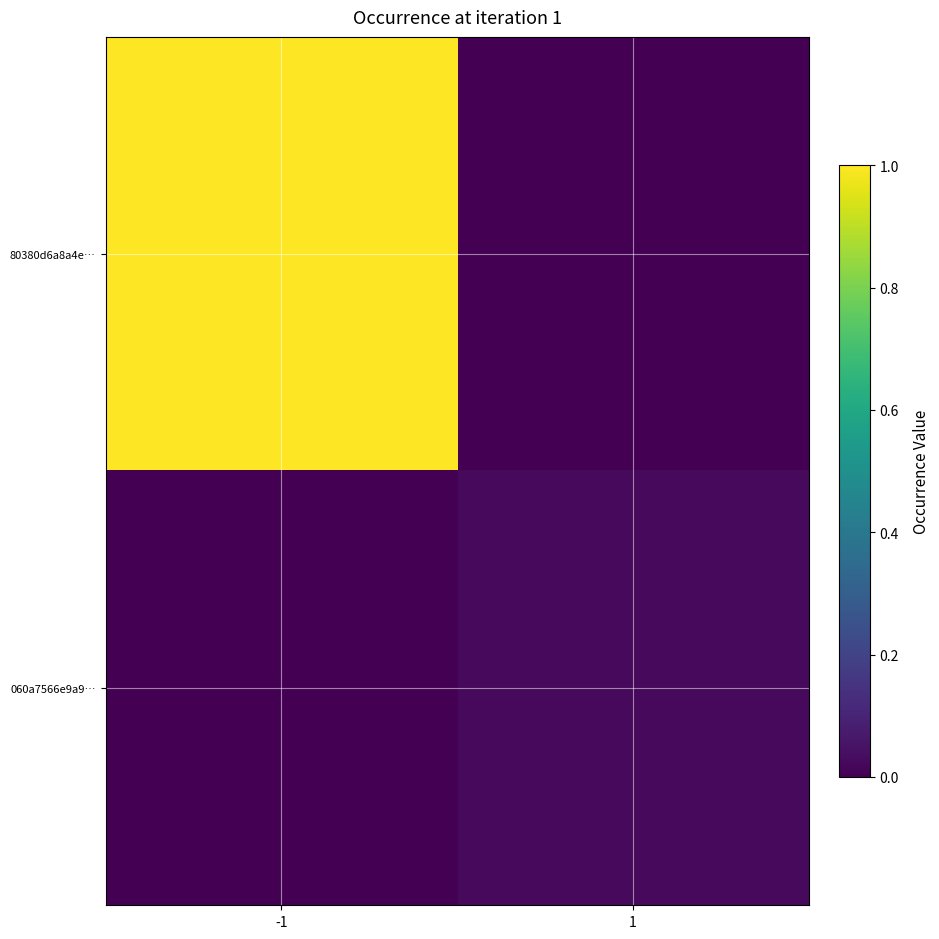

Count the number of categories in the chart.

2